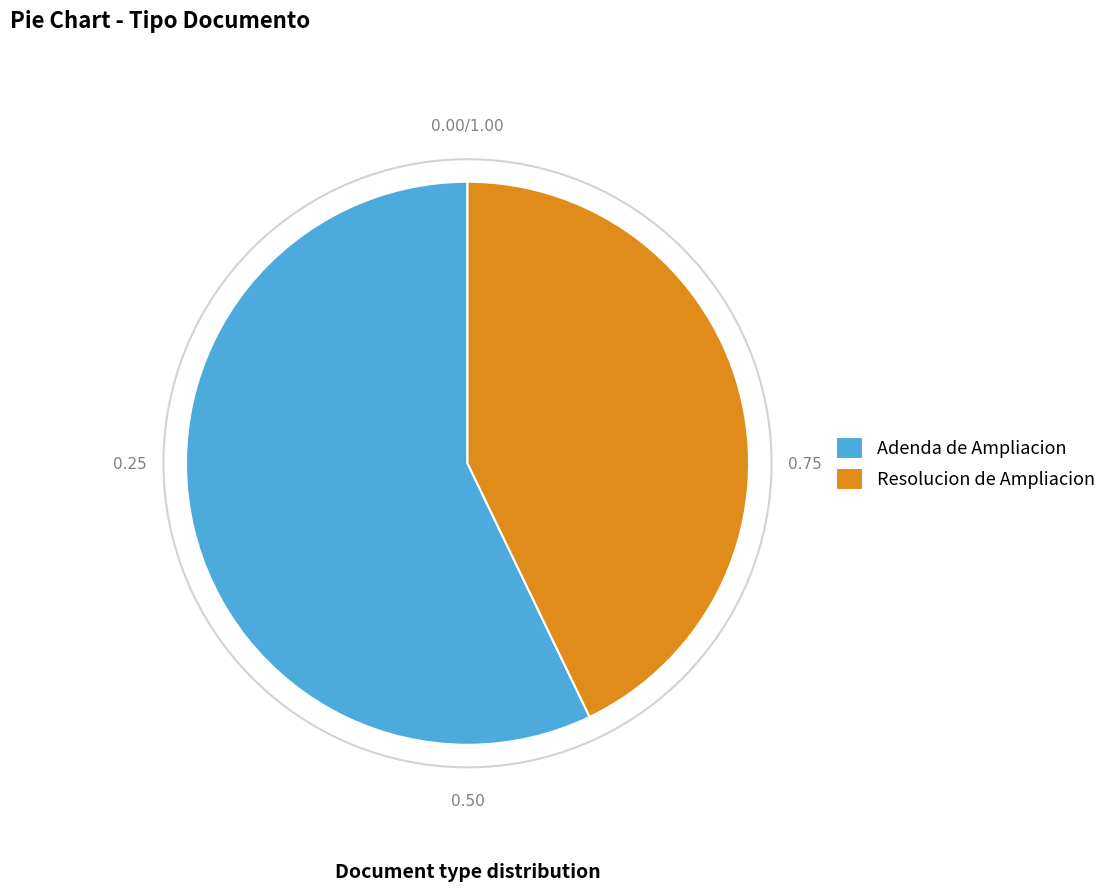

Do Resolucion de Ampliacion and Adenda de Ampliacion together represent more than half of the pie?

Yes